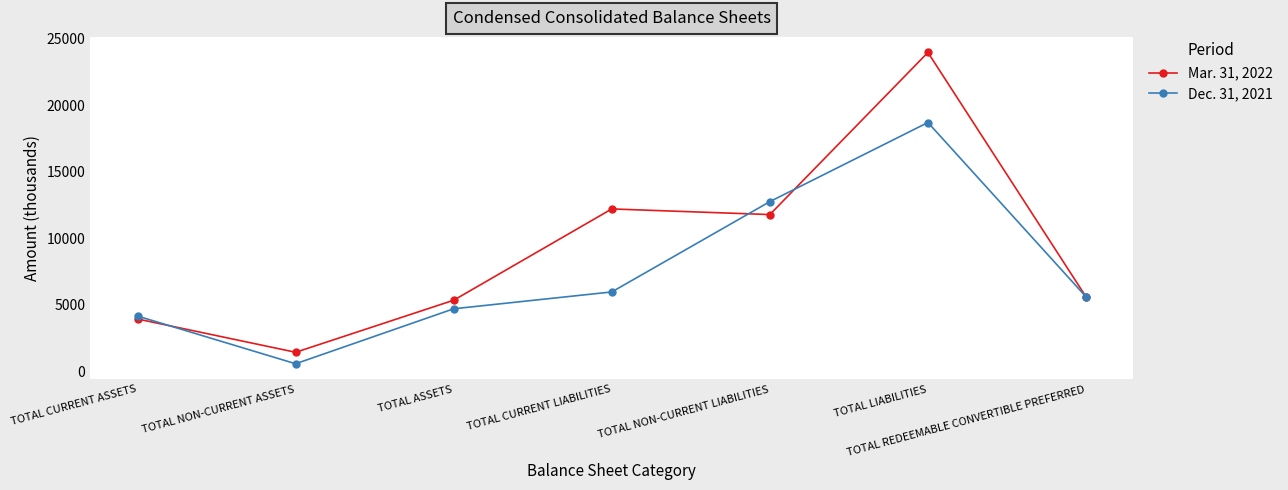

What position from the right is TOTAL CURRENT ASSETS?

7